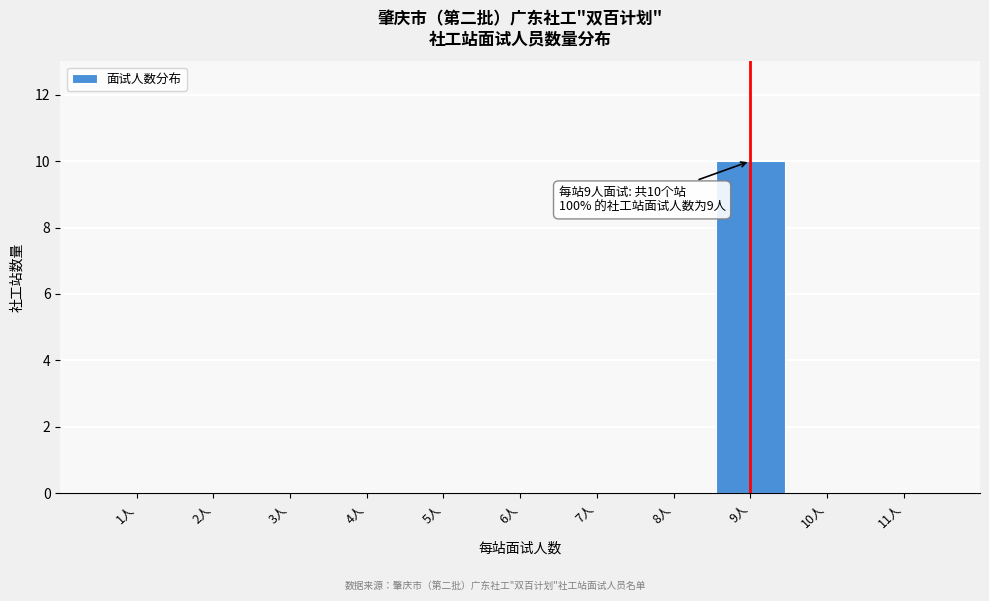

Which range on the x-axis has the tallest bar?

8.5 to 9.5